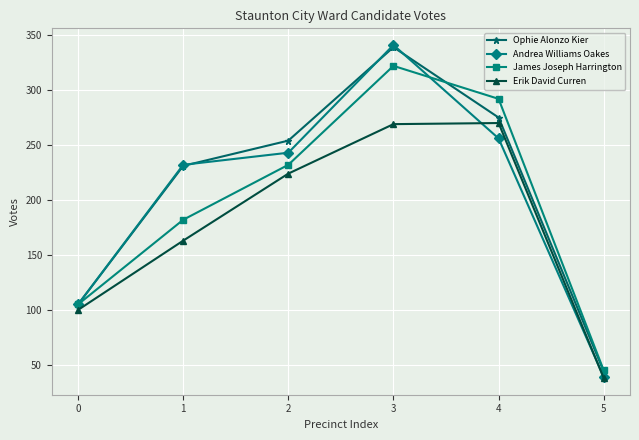

Which series has the largest total across all categories?

Ophie Alonzo Kier